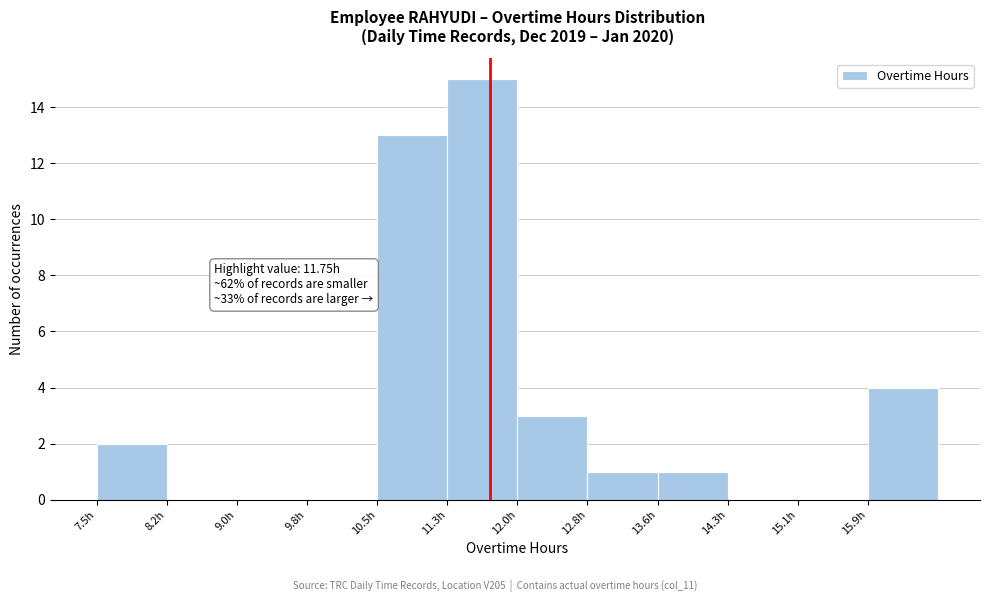

Which range on the x-axis has the tallest bar?

11.3 to 12.0